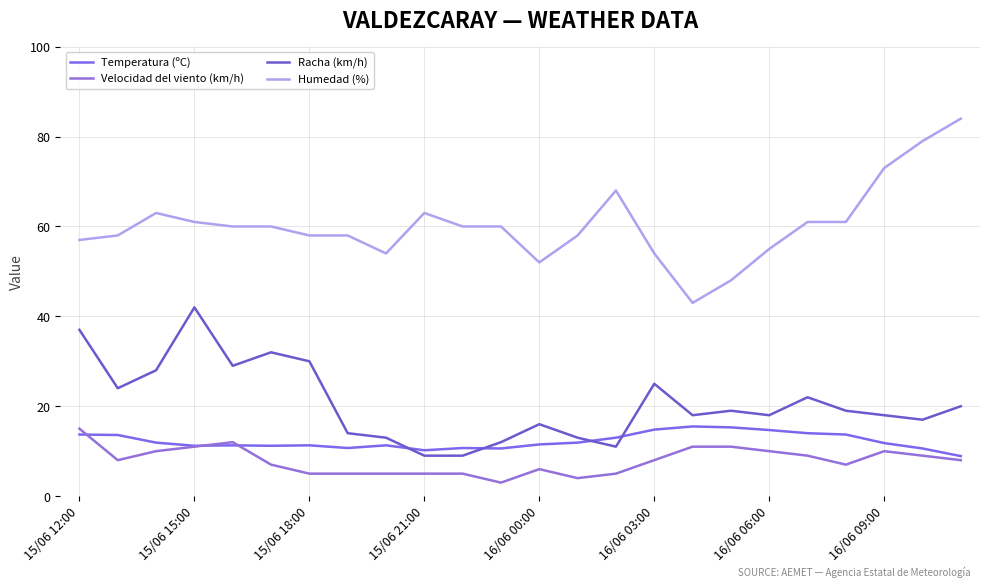

How many lines are shown in the chart?

4